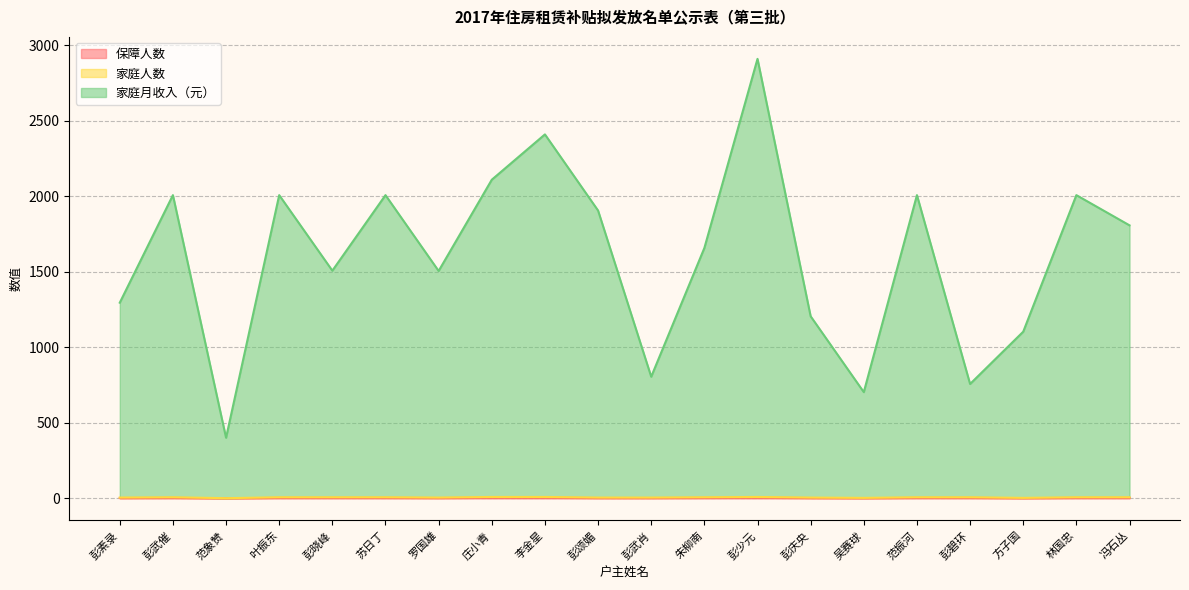

What is the label of the 2nd point from the left?

彭武催